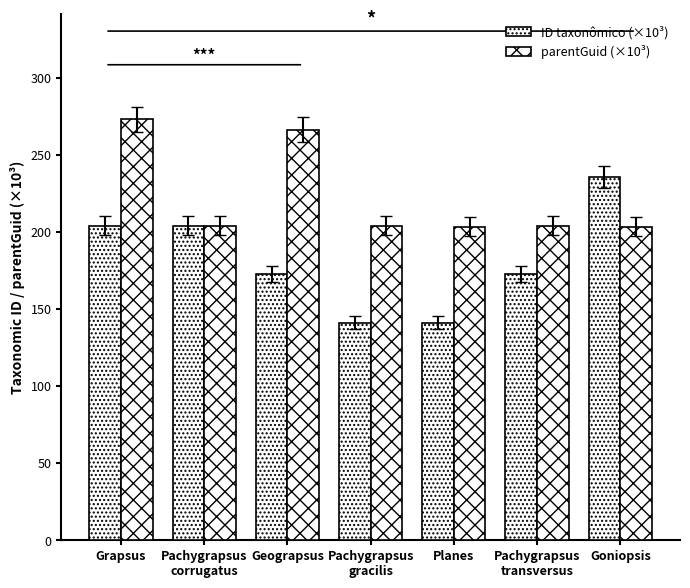

The value of parentGuid (×10³) at Goniopsis is 203.5. True or false?

True